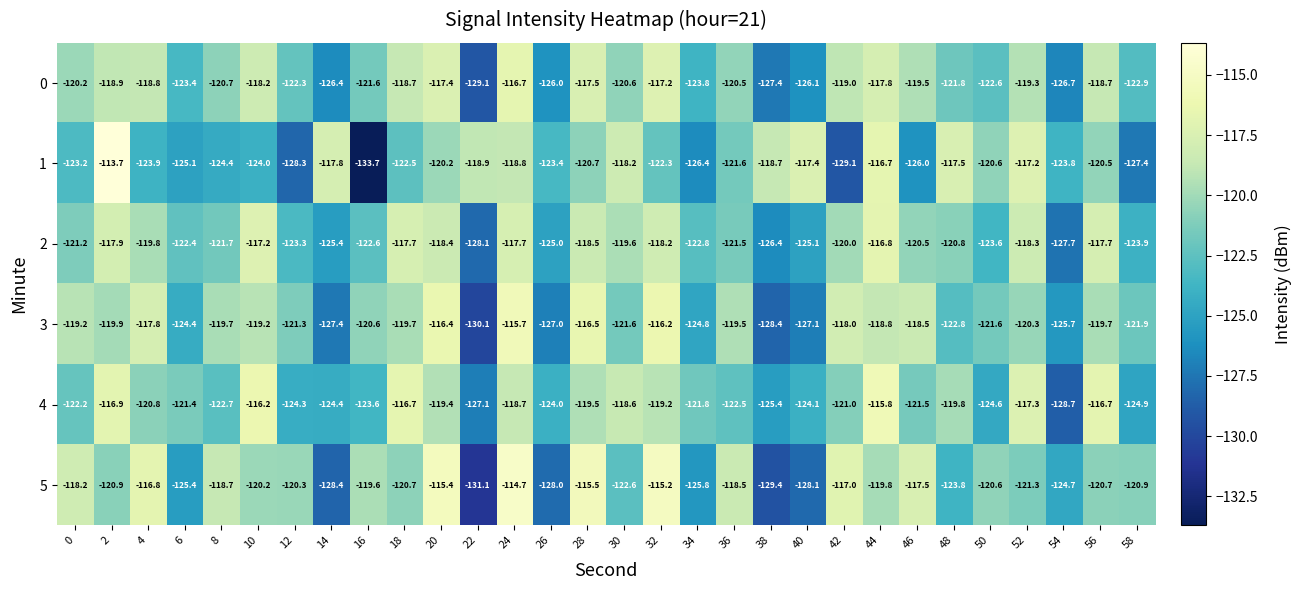

What is the sum of the 3 values at 26 and 18?

-246.7